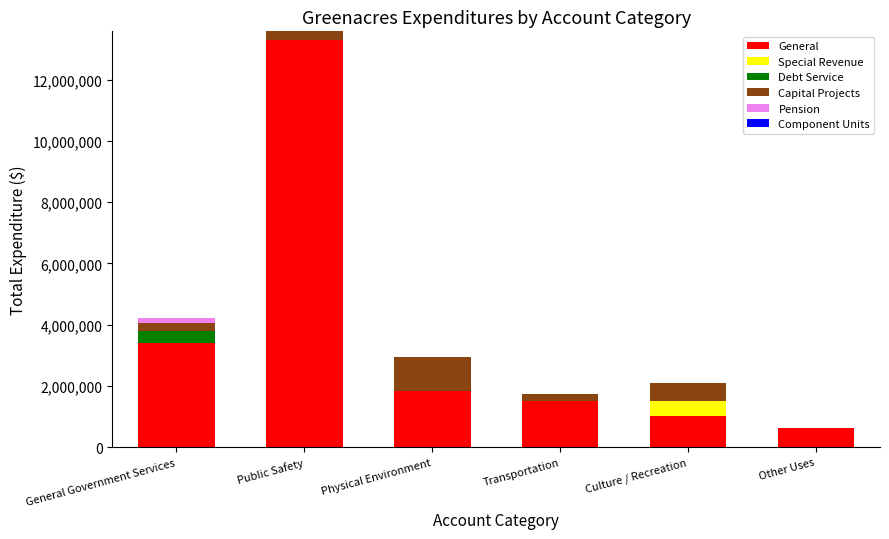

At which label does General reach its peak?

Public Safety